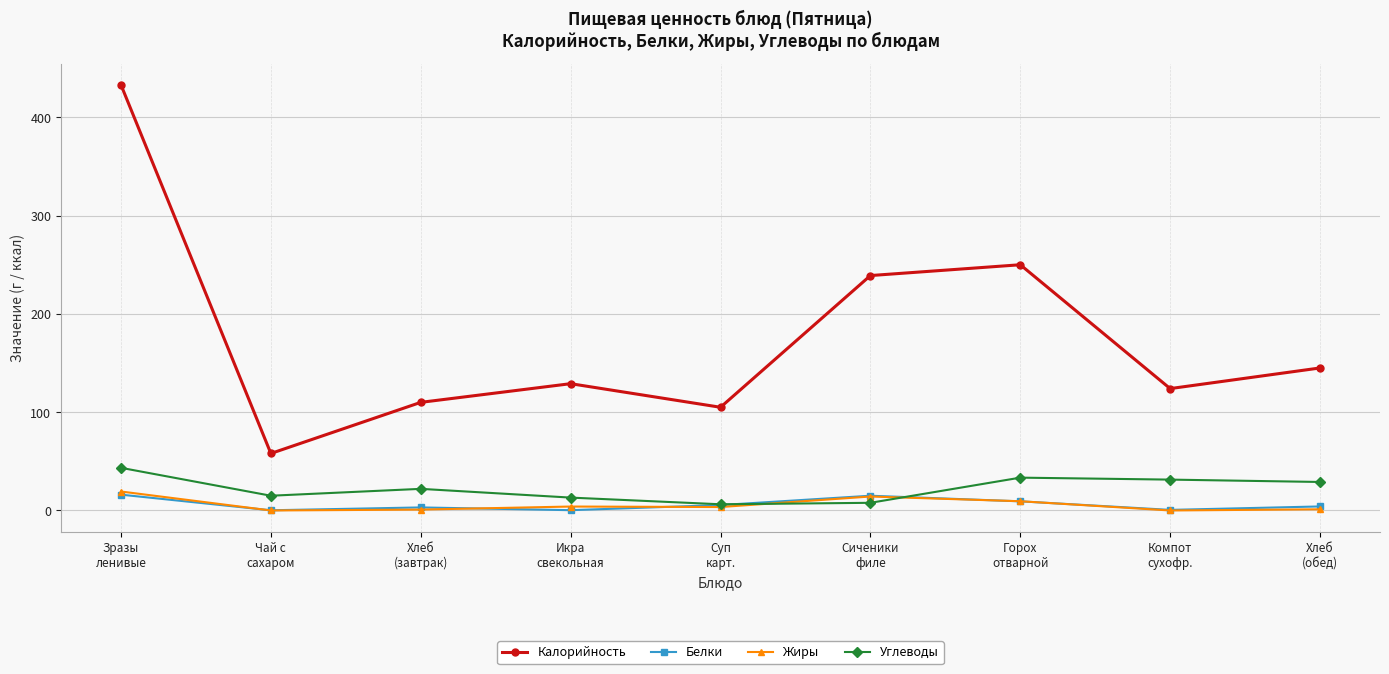

How many data points does each series have?

9